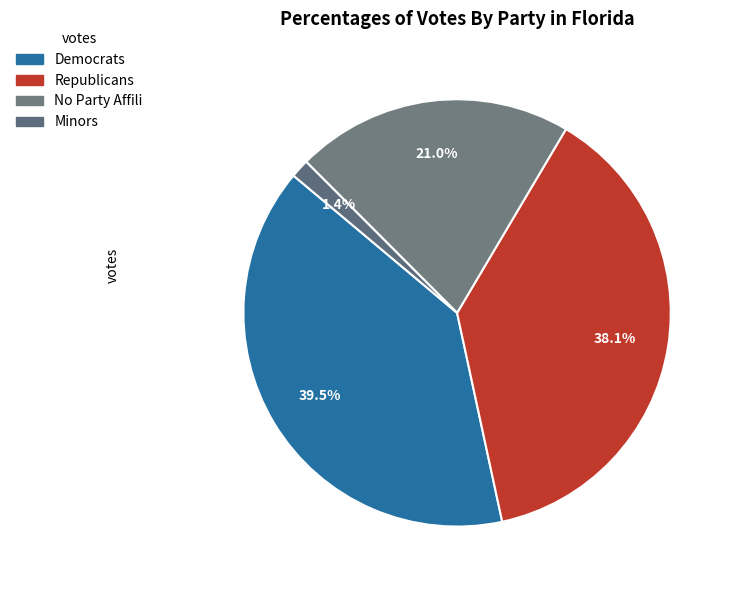

Count the number of slices in the pie.

4